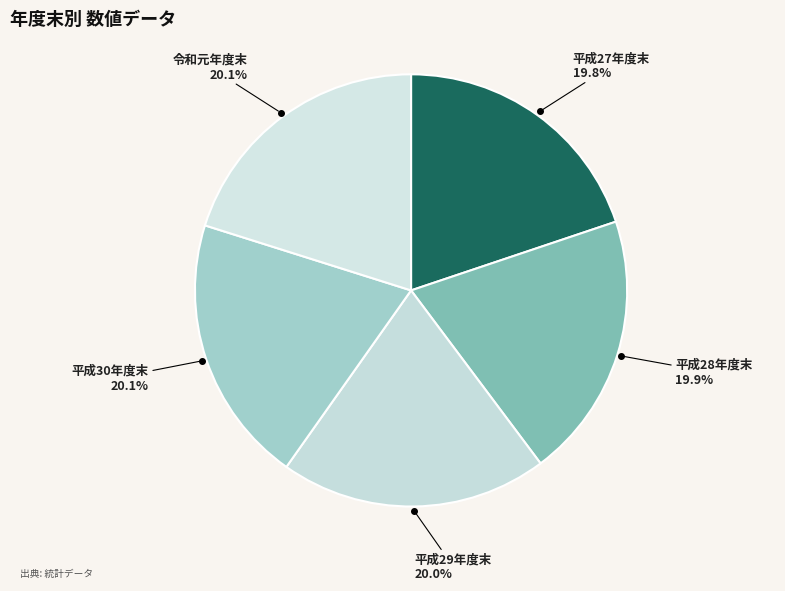

What is the ratio of the value at 平成28年度末 to the value at 平成30年度末?

1.0